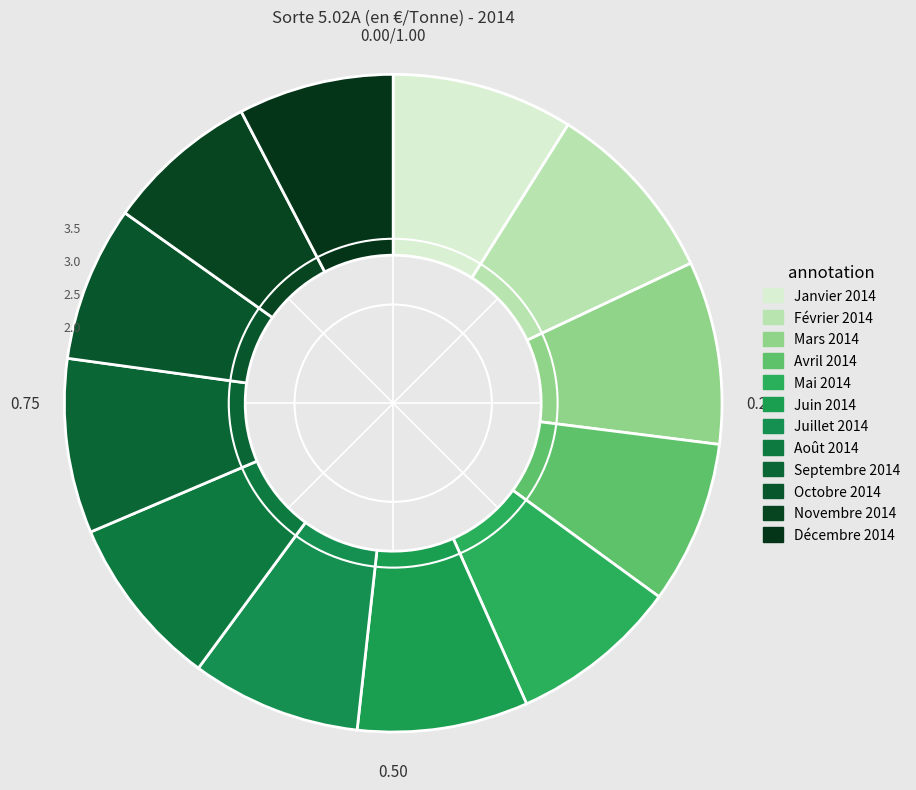

To the nearest percent, what is the difference between the largest and smallest slice percentages?

2%